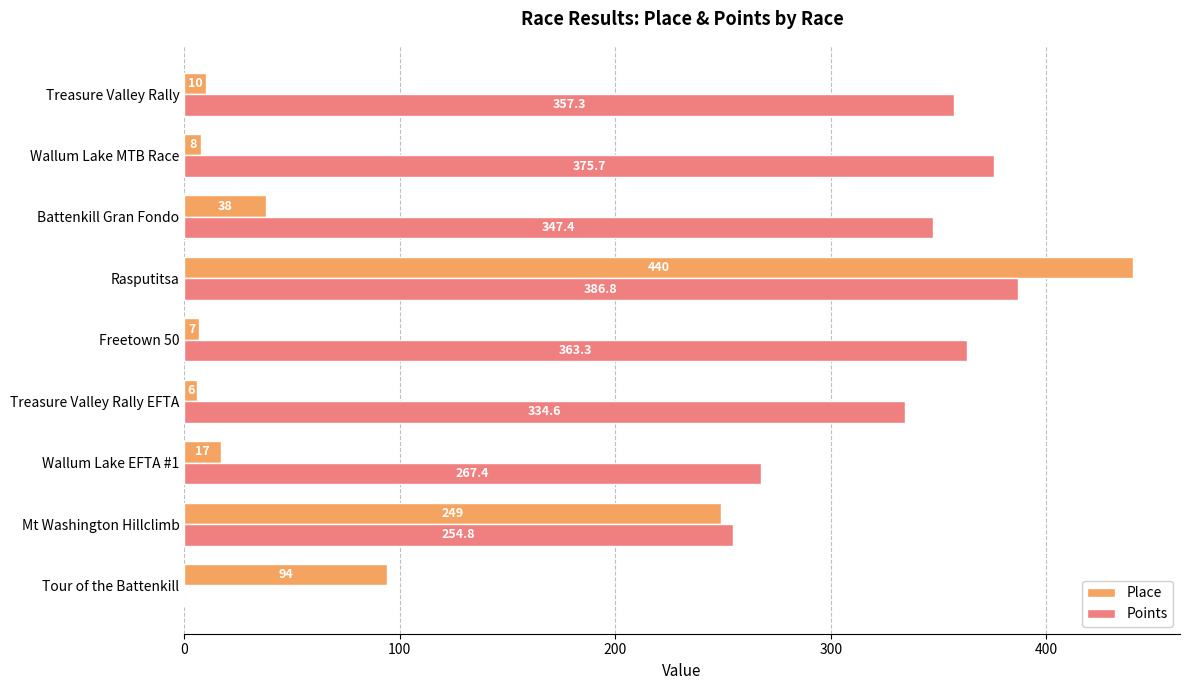

How many categories are shown in the chart?

9